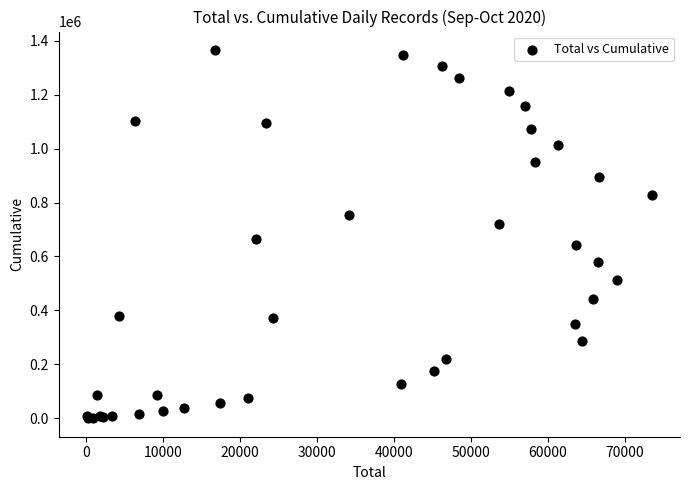

What Y value in the scatter plot is closest to 682762?

664861.0